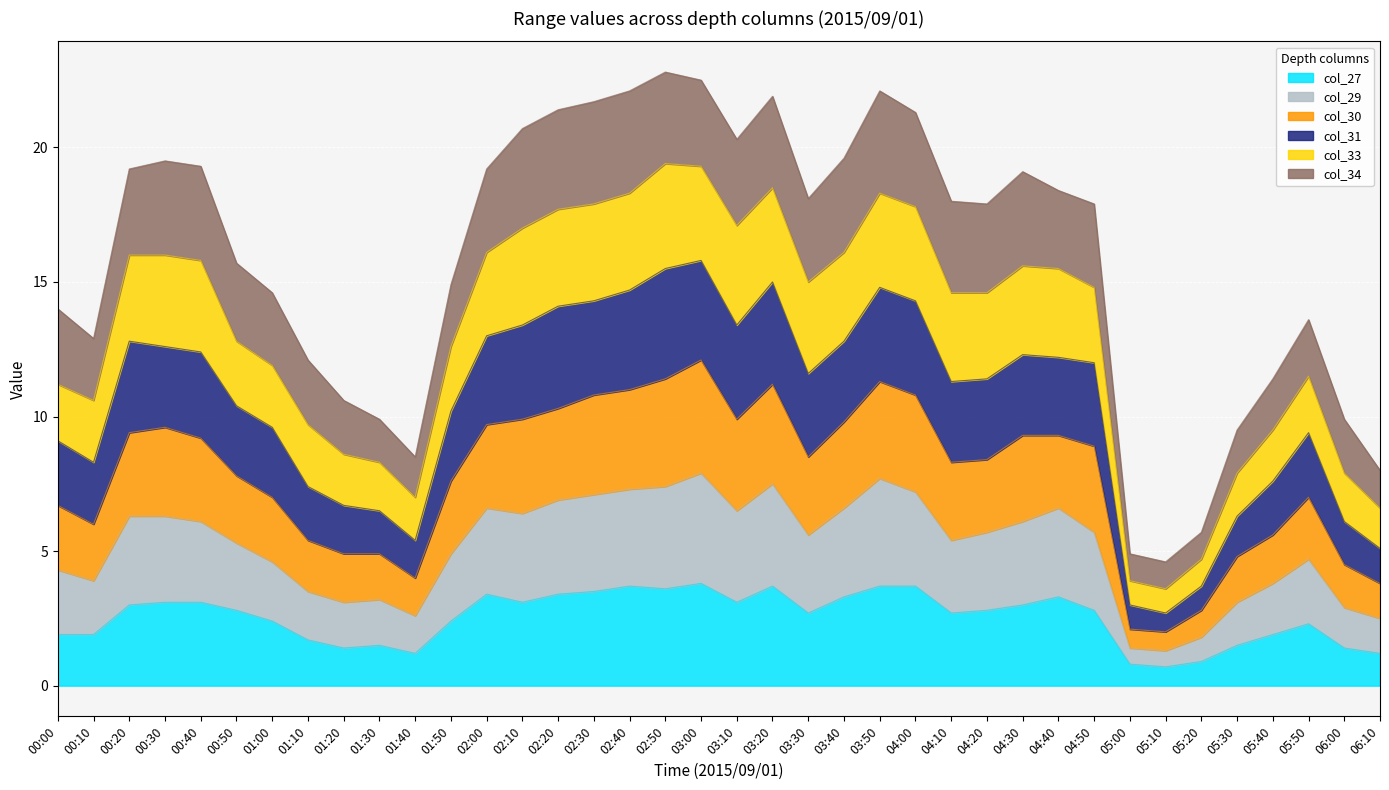

What is the total value across all series at 01:40?

8.5